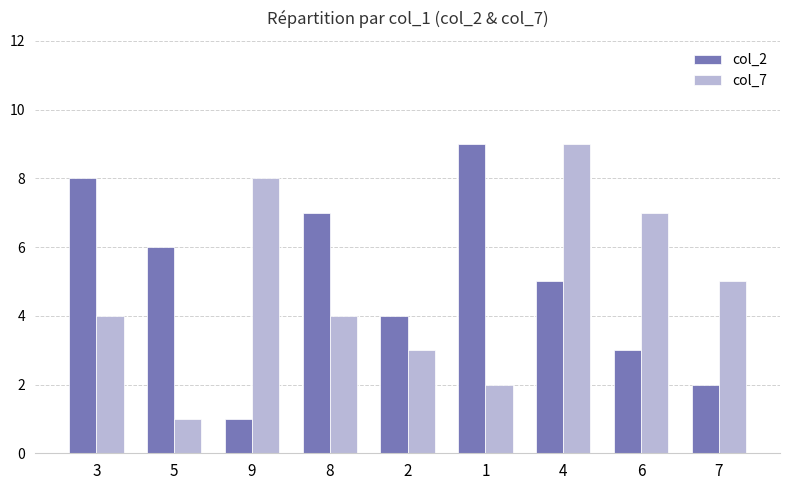

What is the greatest value displayed?

9